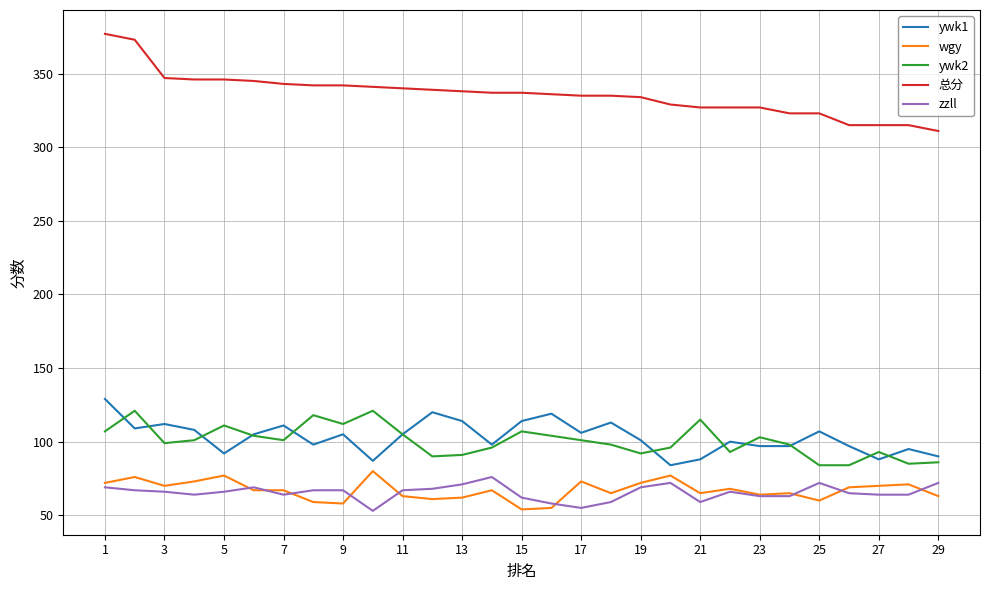

Which series has the widest spread of values?

总分